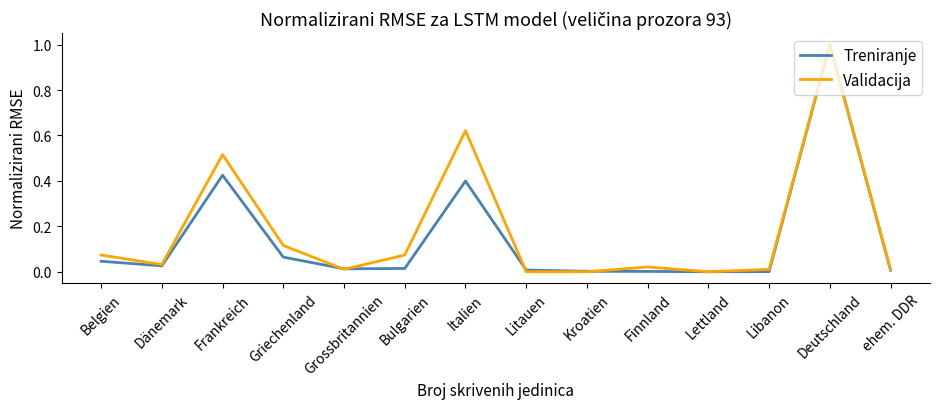

The value of Treniranje at Belgien is 0.1. True or false?

False